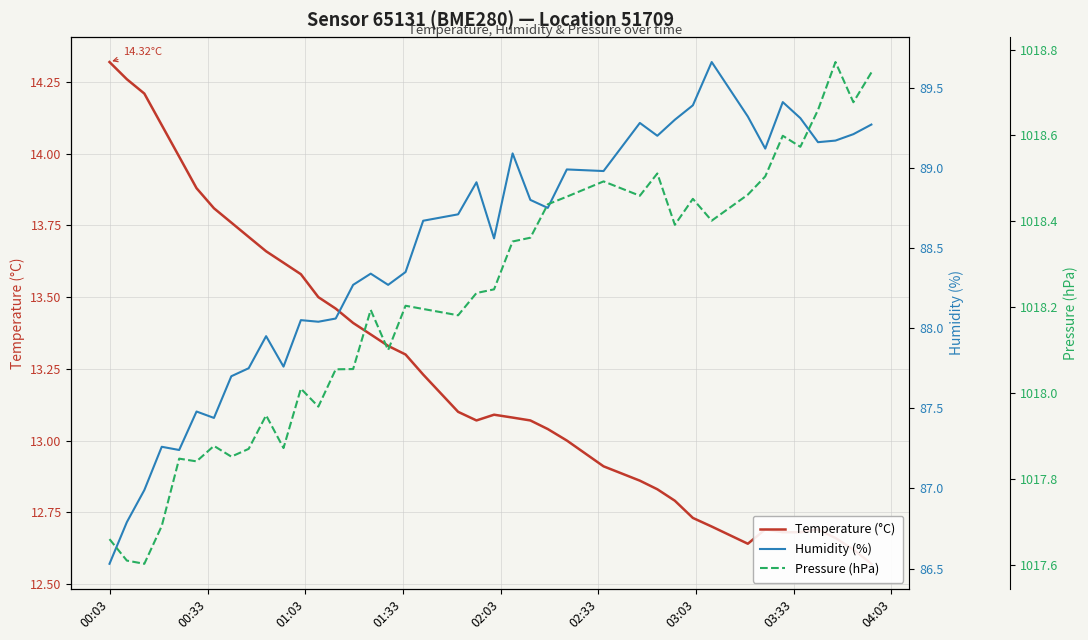

True or false: Humidity (%) and Temperature (°C) cross at least once.

False